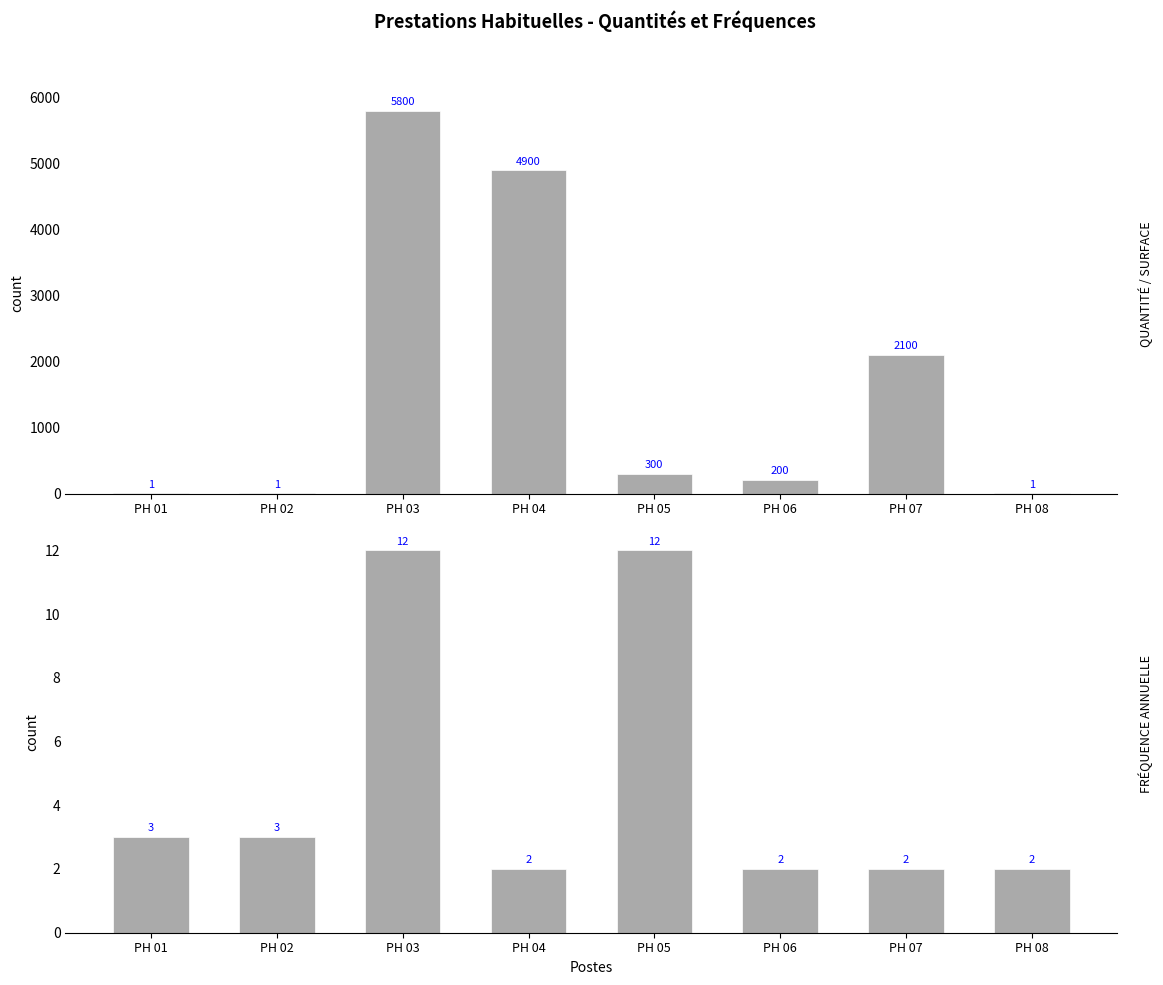

How many data points in QUANTITÉ / SURFACE are above 300?

3